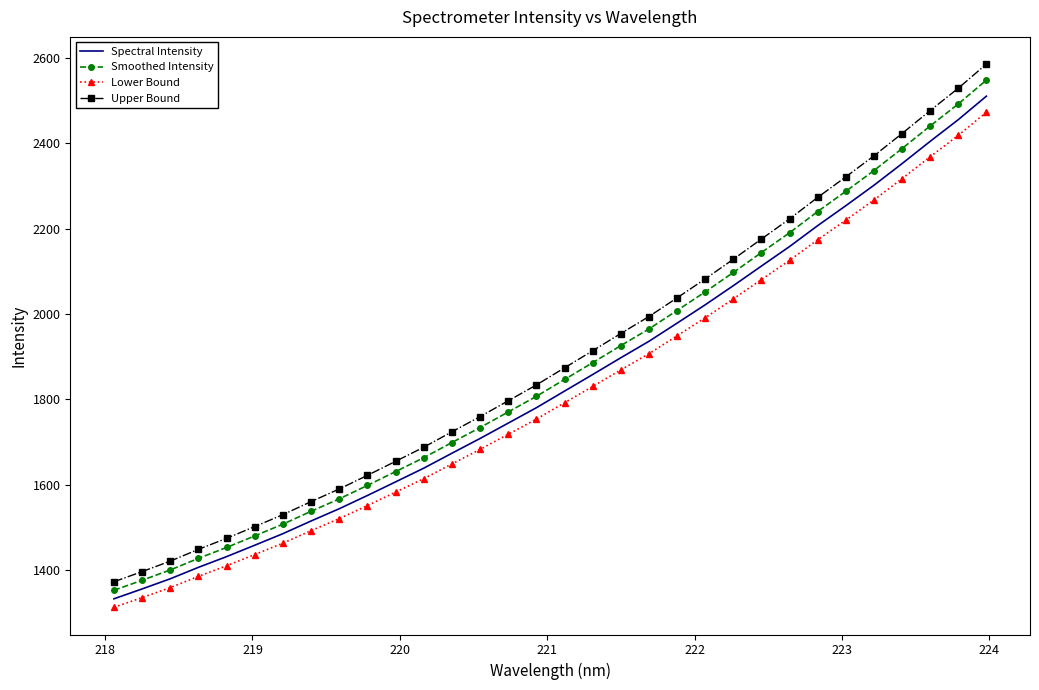

How many categories are shown in the chart?

32